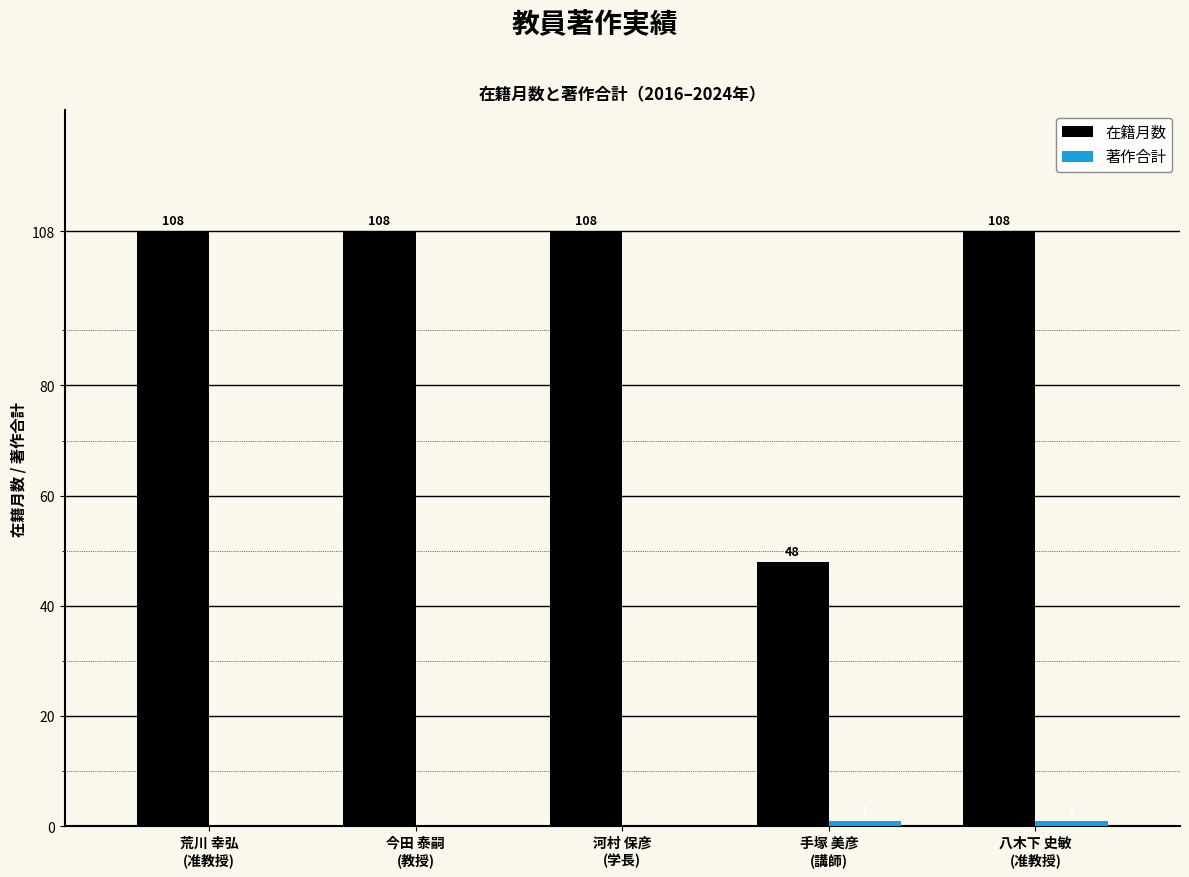

What is the sum of all 在籍月数 values?

480